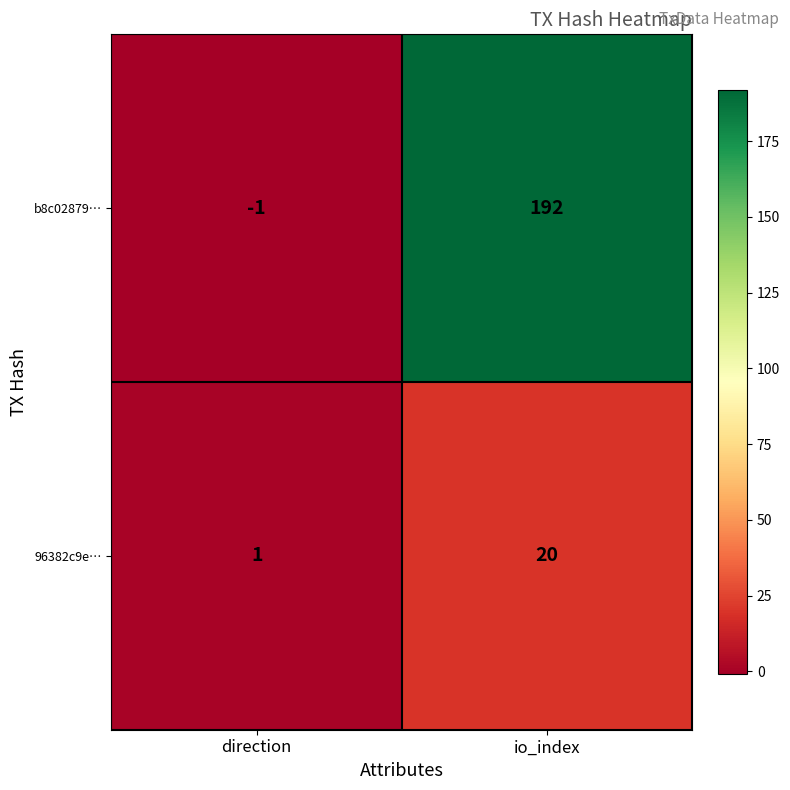

Where is 96382c9e… nearest to the value 10?

direction